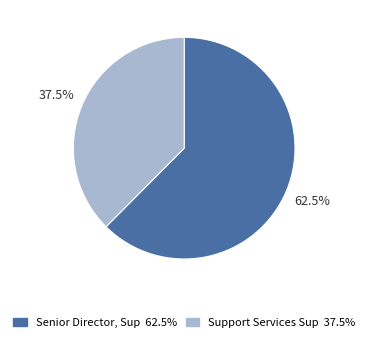

What is the largest slice in the pie chart?

Senior Director, Sup